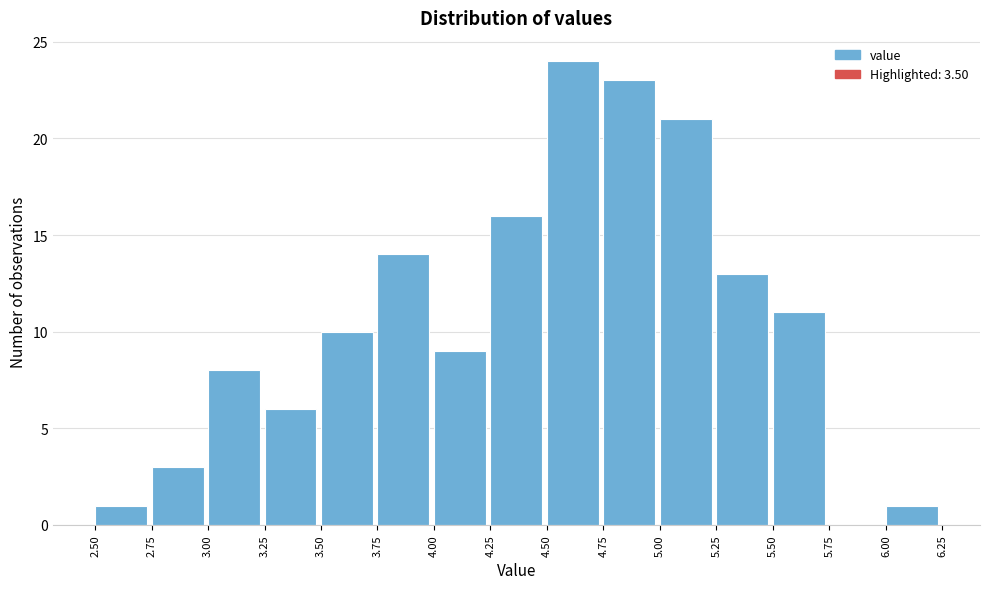

How tall is the bar that spans 4.75 to 5.00 on the x-axis? The values are not printed on the chart, so give them approximately, as read against the axis.

23